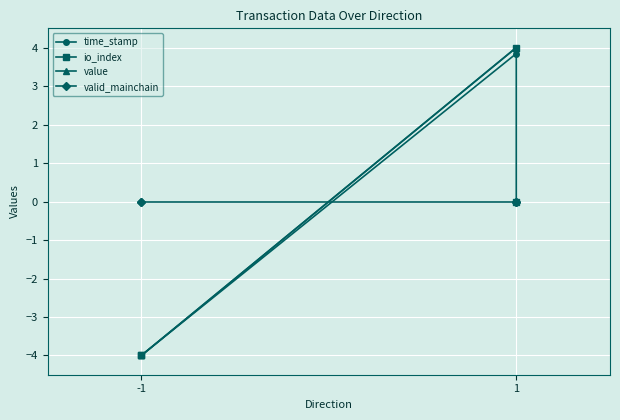

Which series changed the most between -1 and 1?

time_stamp